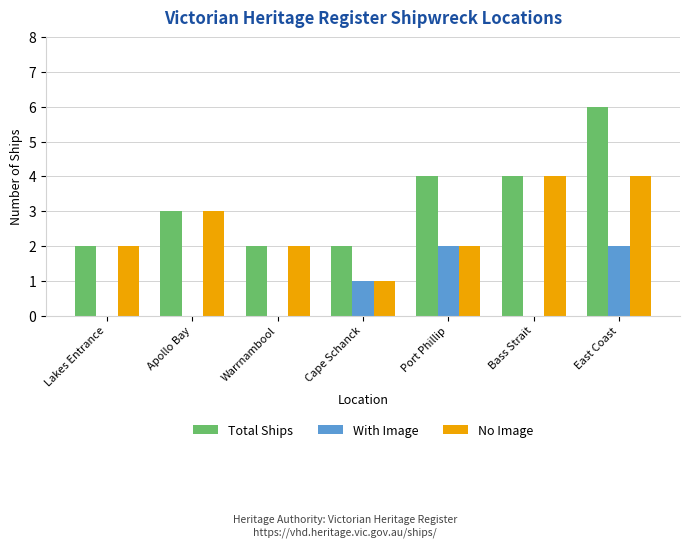

At which label does Total Ships reach its peak?

East Coast